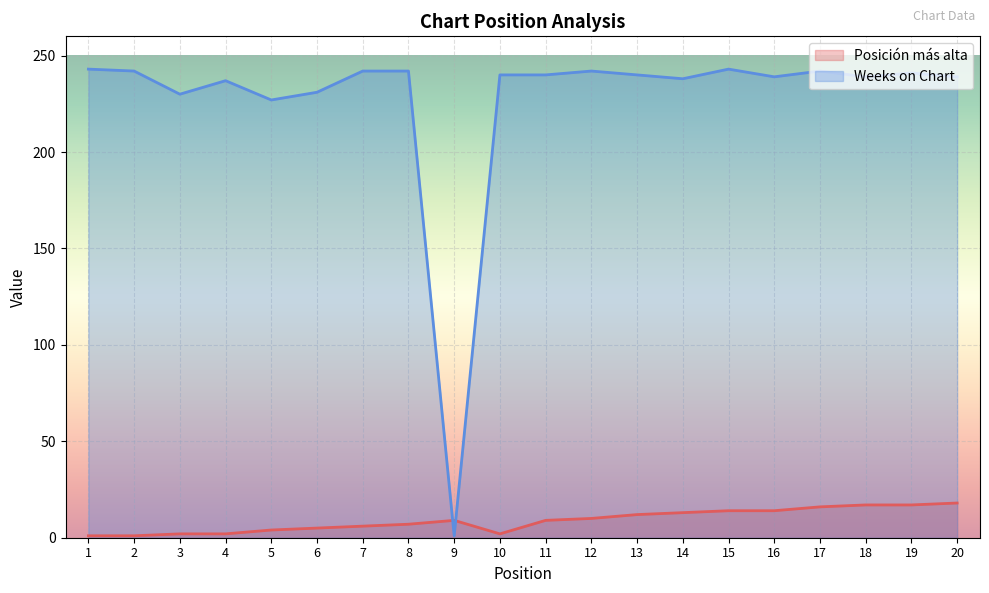

Which series has the largest range (max minus min)?

Weeks on Chart